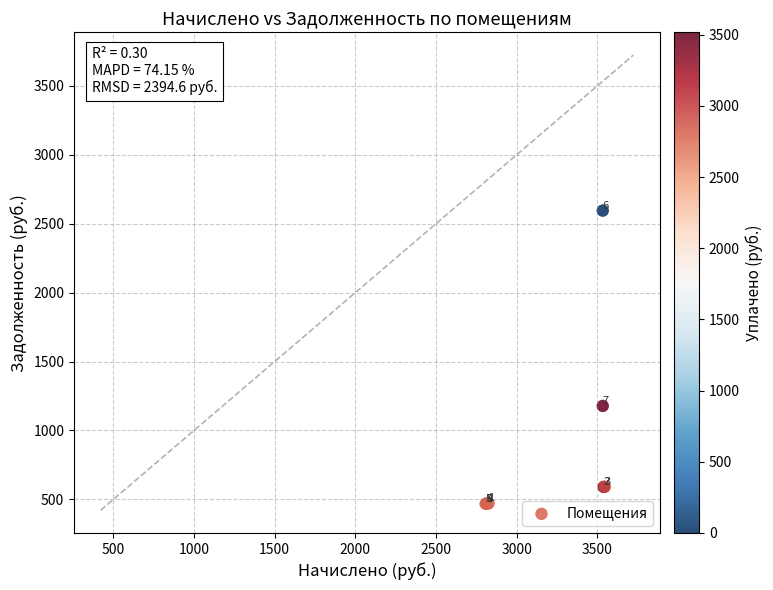

What Y value in the scatter plot is closest to 1531?

1177.8